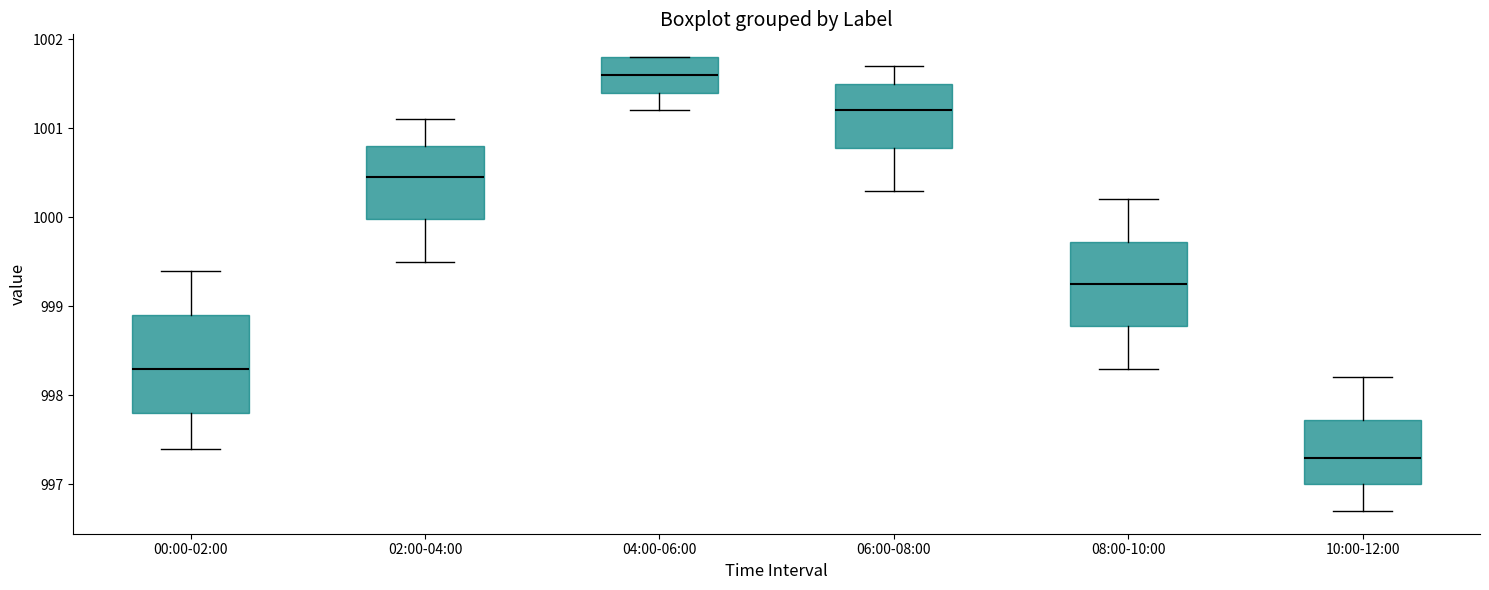

Comparing the boxes themselves (not the whiskers), which one is the tallest?

00:00-02:00